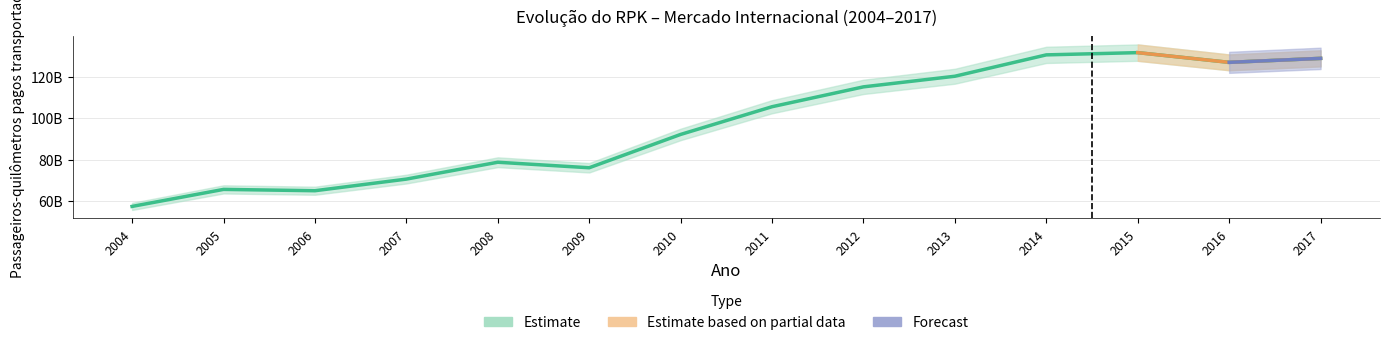

Is it true that the value at 2016 is 228301612168?

False